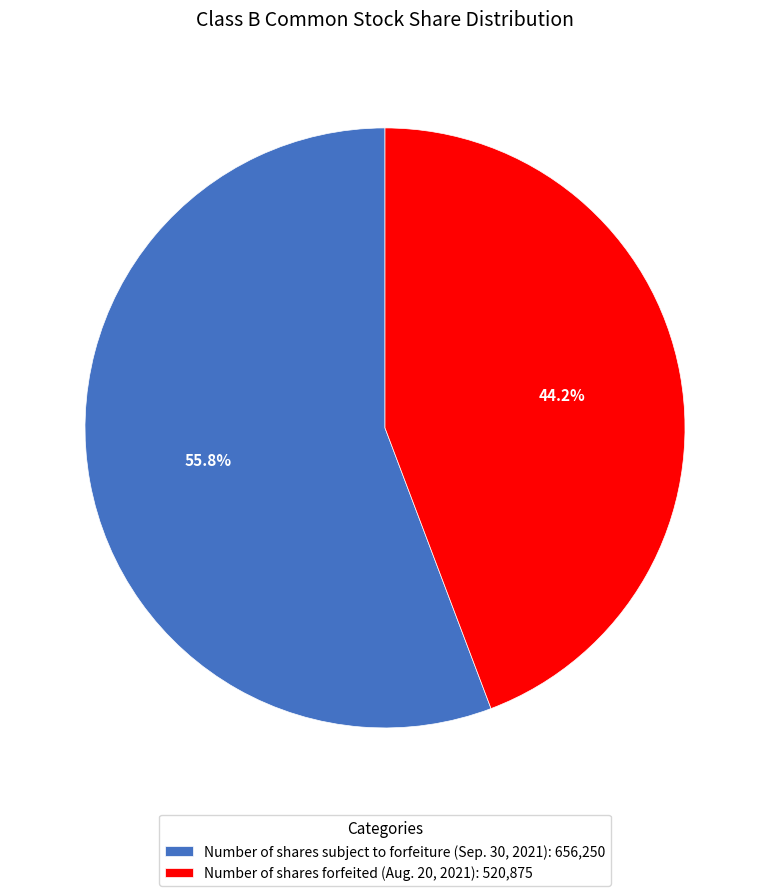

How much of the chart is everything except Number of shares subject to forfeiture?

44.2%